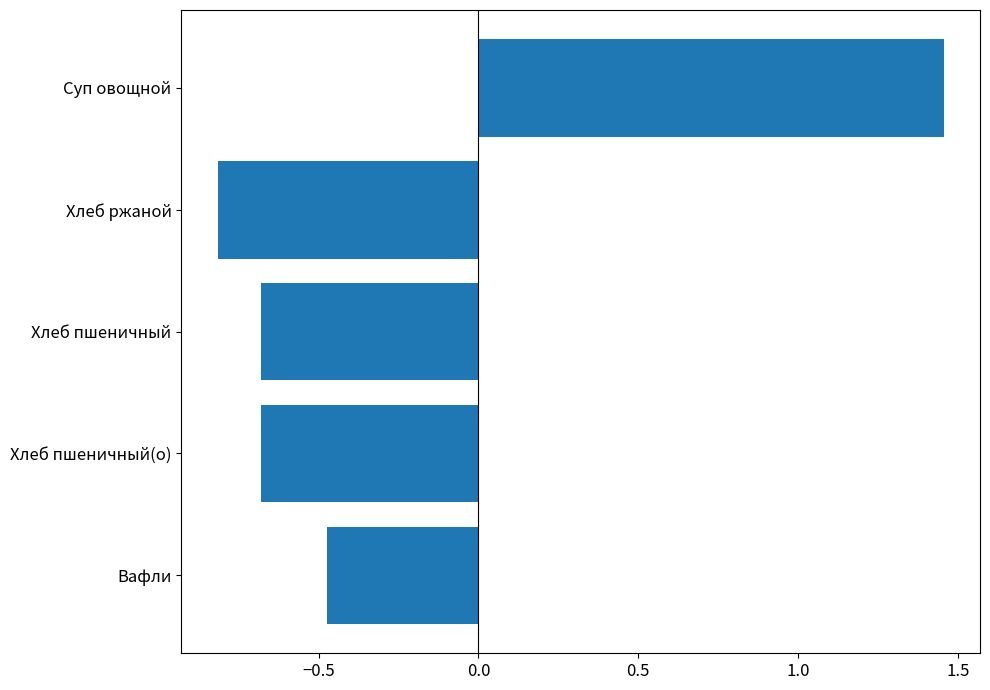

What is the change in value from Хлеб ржаной to Суп овощной?

+2.3